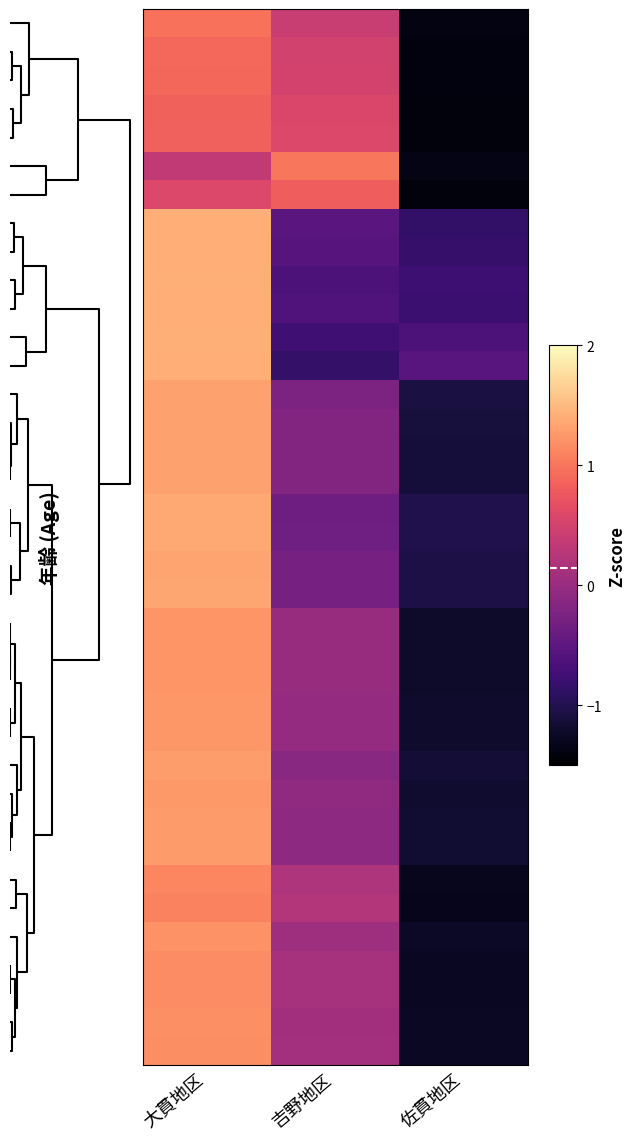

What is the maximum value shown in the chart?

1.4